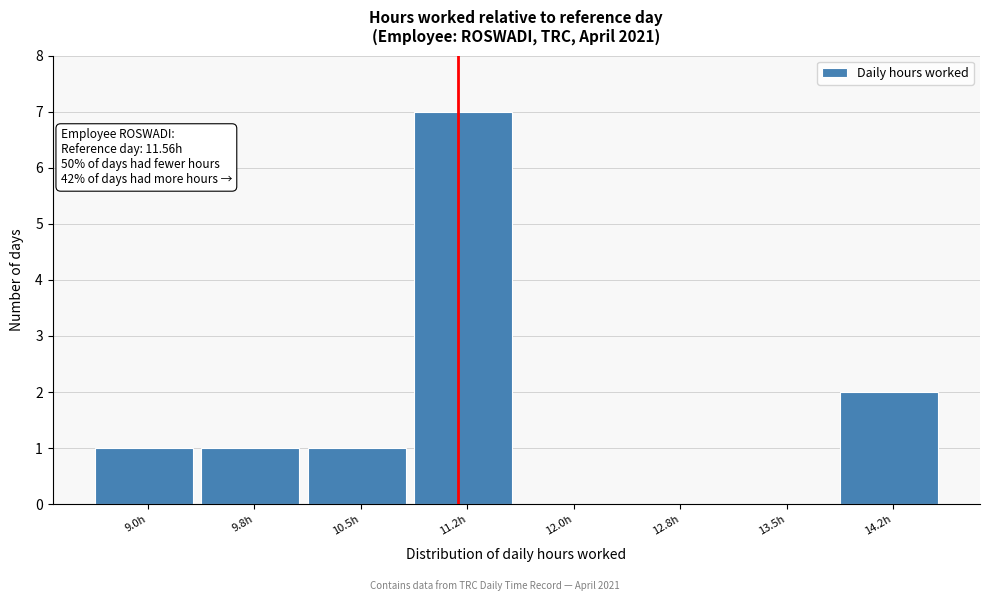

Reading right to left, what are all the values shown in this chart?

14.2h=2	13.5h=0	12.8h=0	12.0h=0	11.2h=7	10.5h=1	9.8h=1	9.0h=1